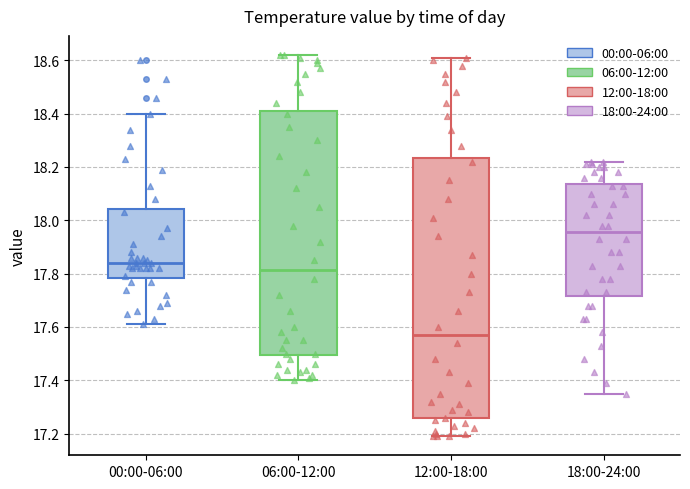

Which box is the tallest, from its lower edge to its upper edge?

12:00-18:00